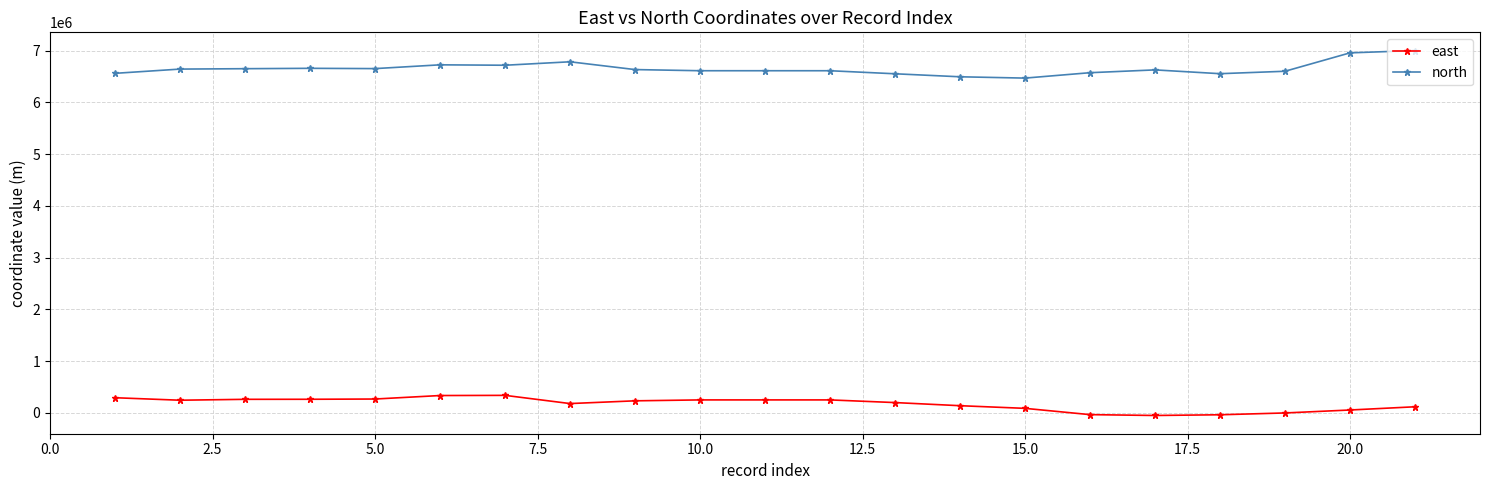

True or false: east and north intersect in this chart.

False